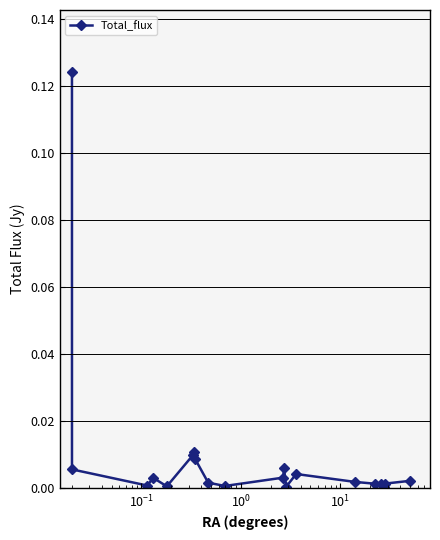

How many data points does each series have?

20